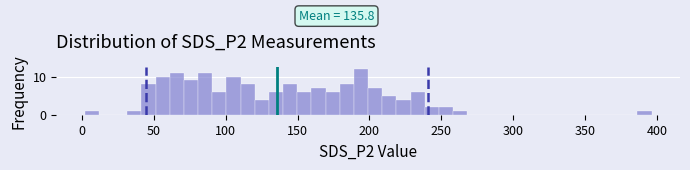

Read against the x-axis, roughly where is the centre of the tallest bar?

195